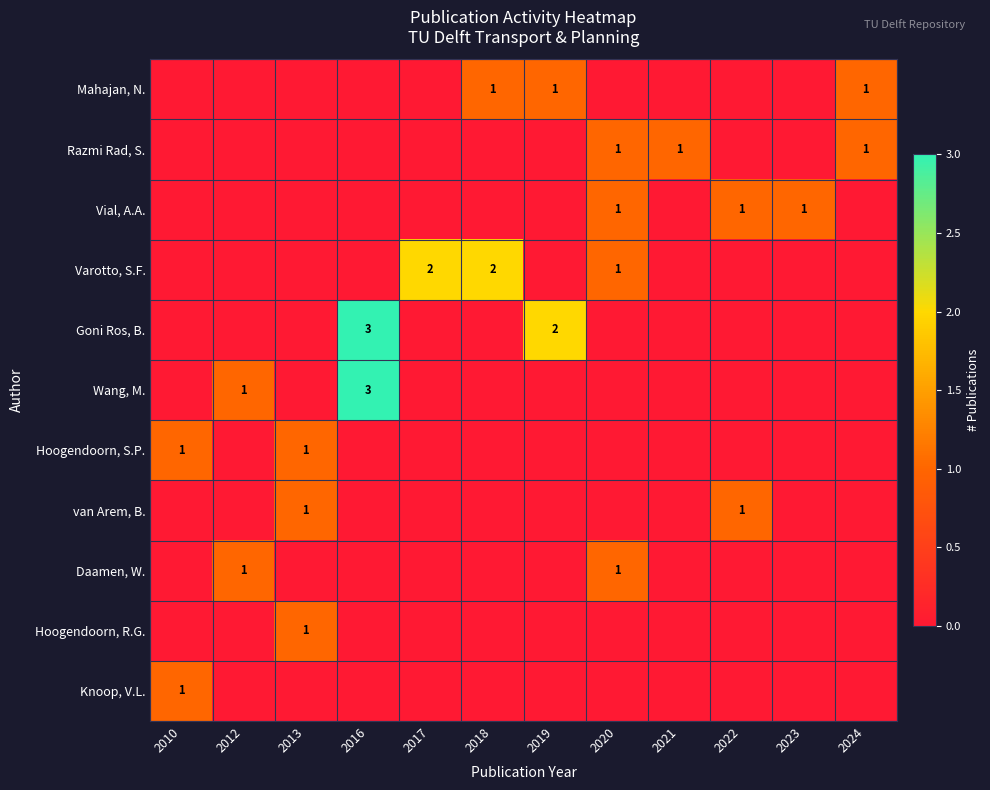

What is the difference between the maximum and minimum values in the Varotto, S.F. series?

2